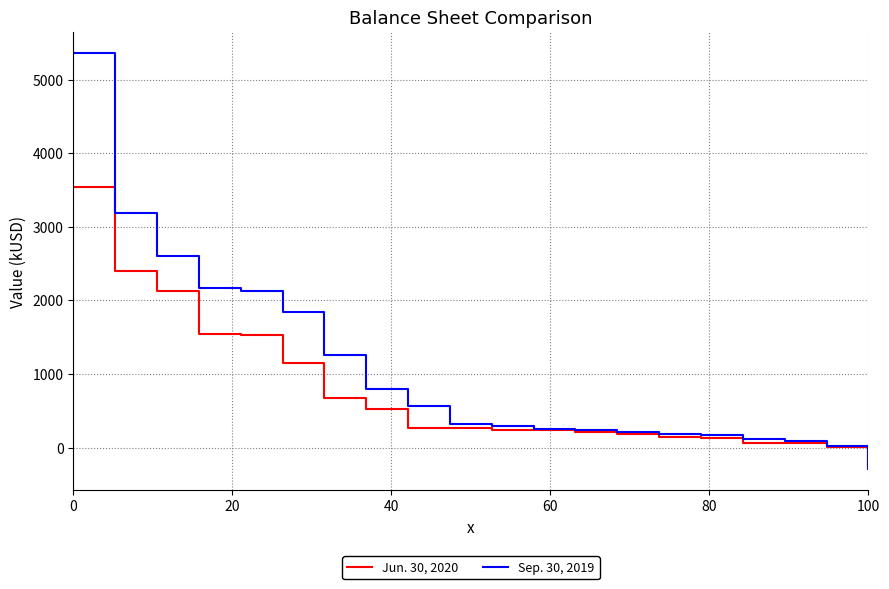

What is the average value of the Jun. 30, 2020 series?

752.3